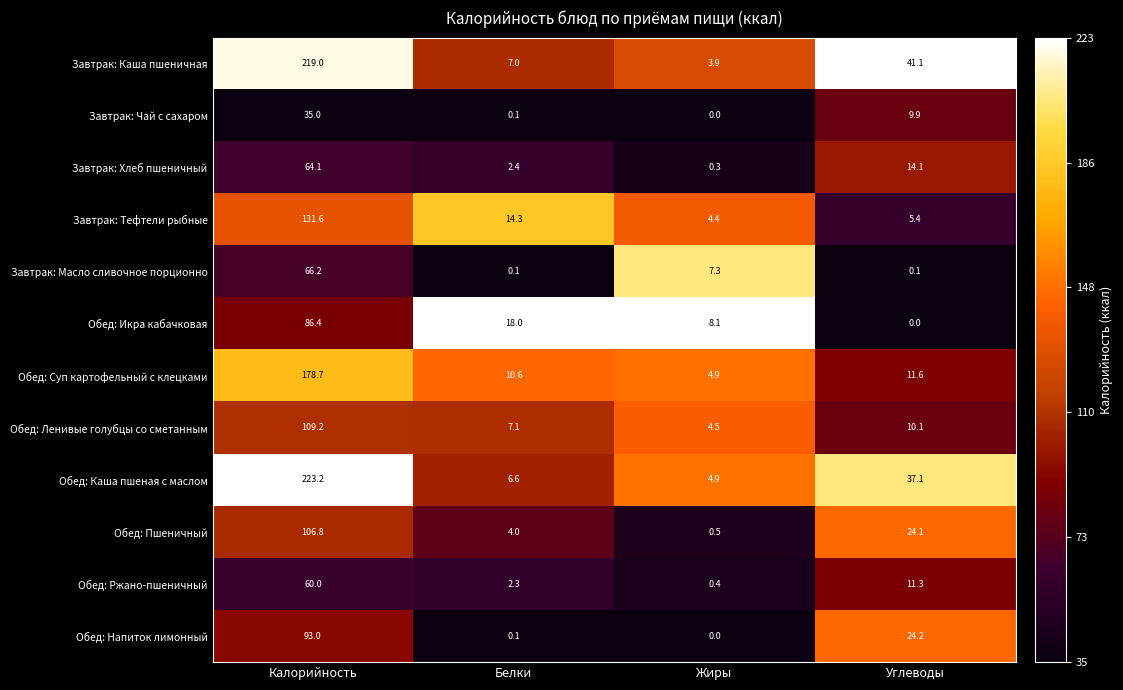

What is the total value across all series at Углеводы?

189.0